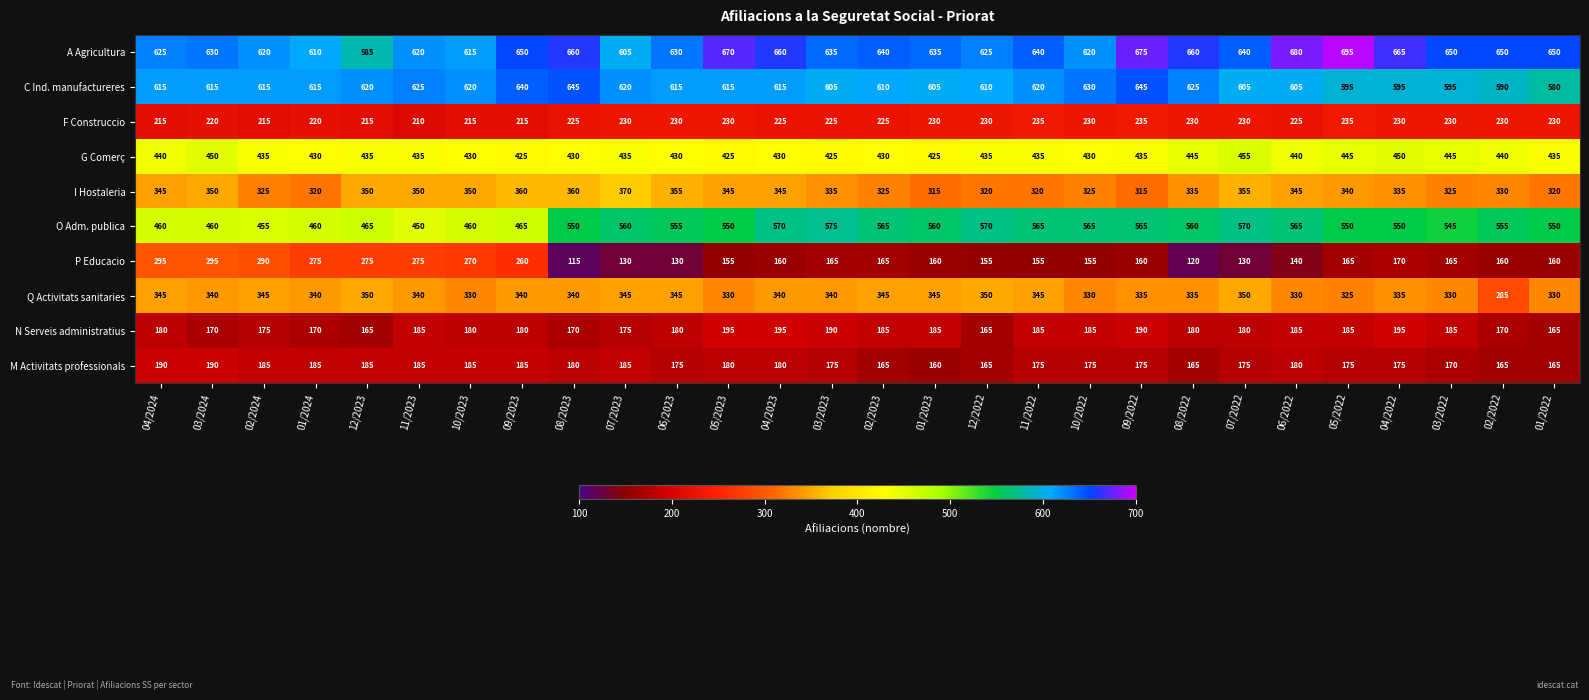

Count the number of data series in this chart.

10